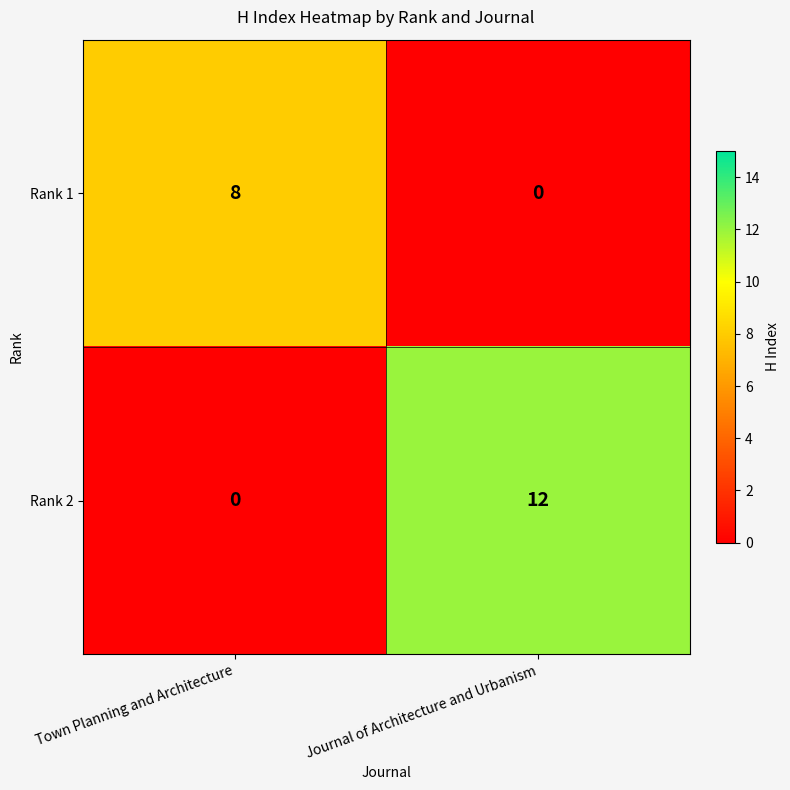

What value does the Rank 1 series have at Town Planning and Architecture?

8